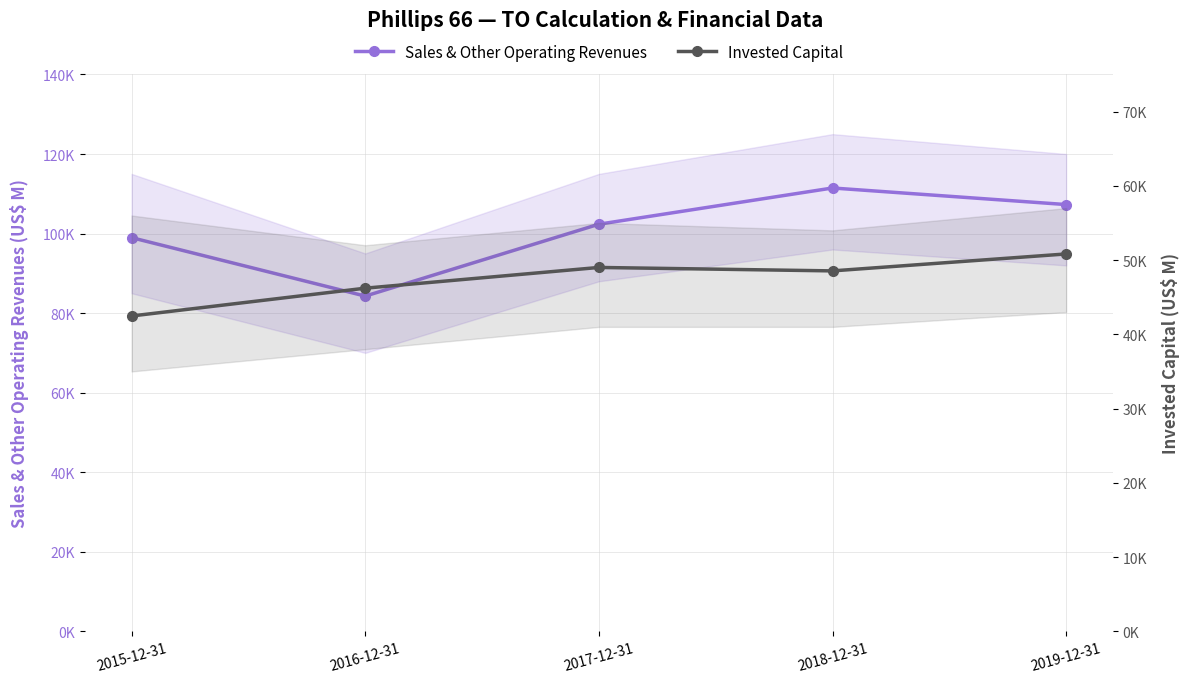

True or false: Invested Capital and Sales & Other Operating Revenues cross at least once.

False